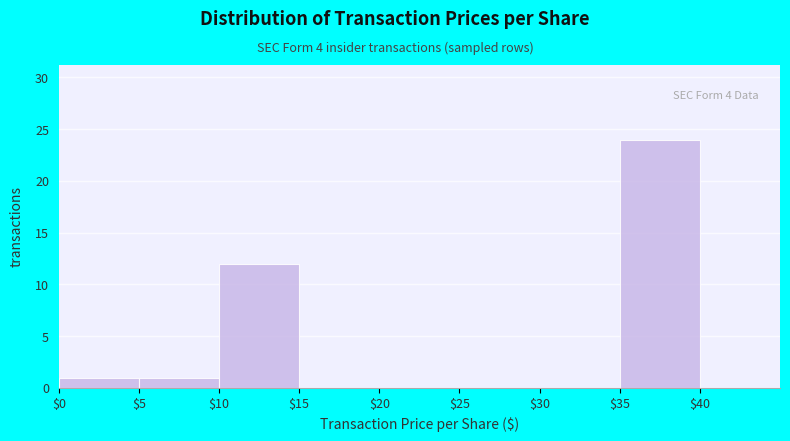

Over which range of the x-axis is the bar tallest?

35 to 40